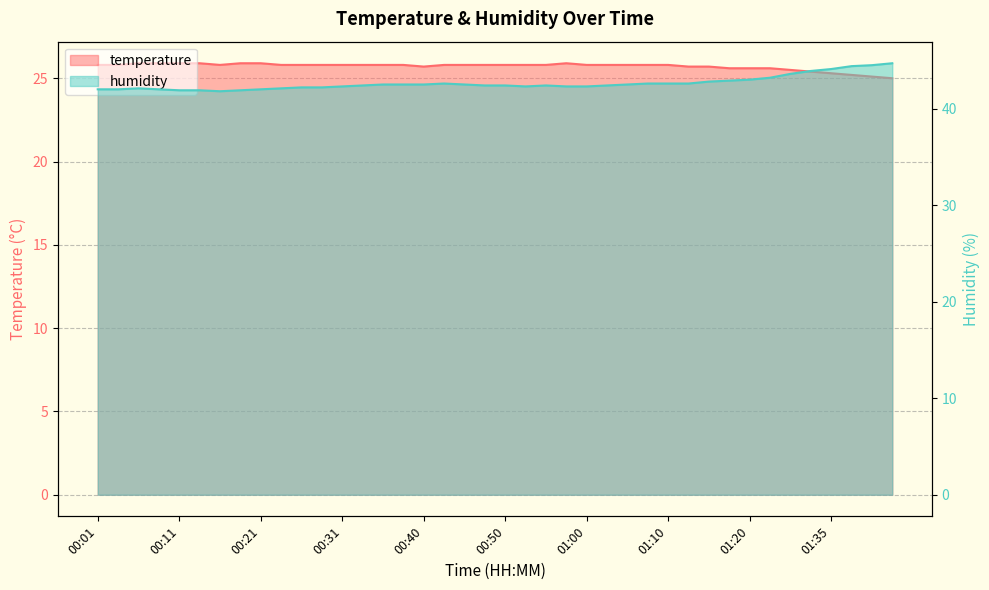

What is the maximum value for temperature?

25.9